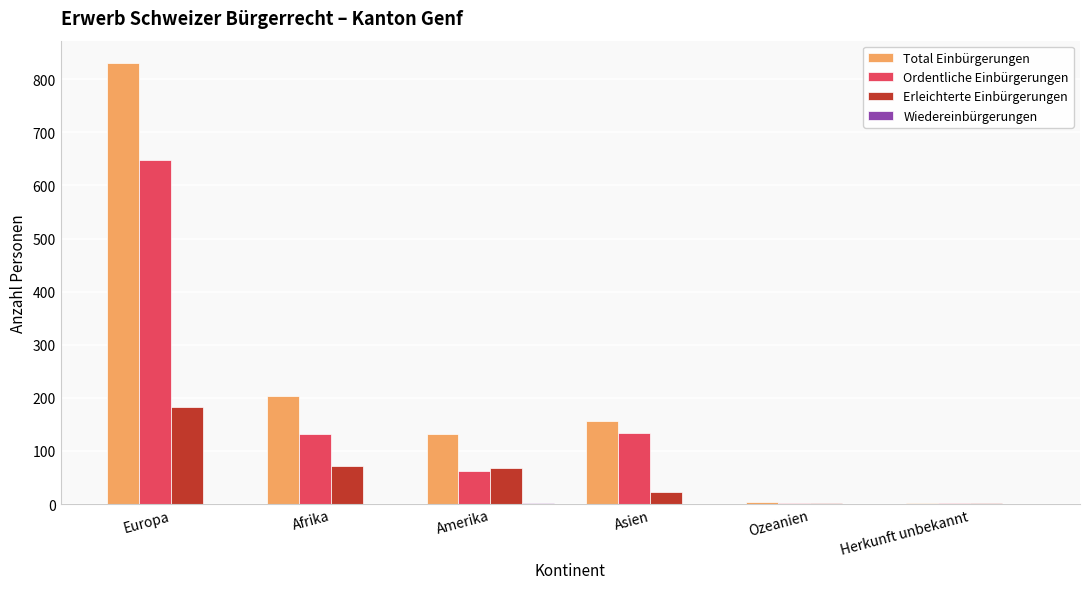

Does the chart contain stacked bars?

No